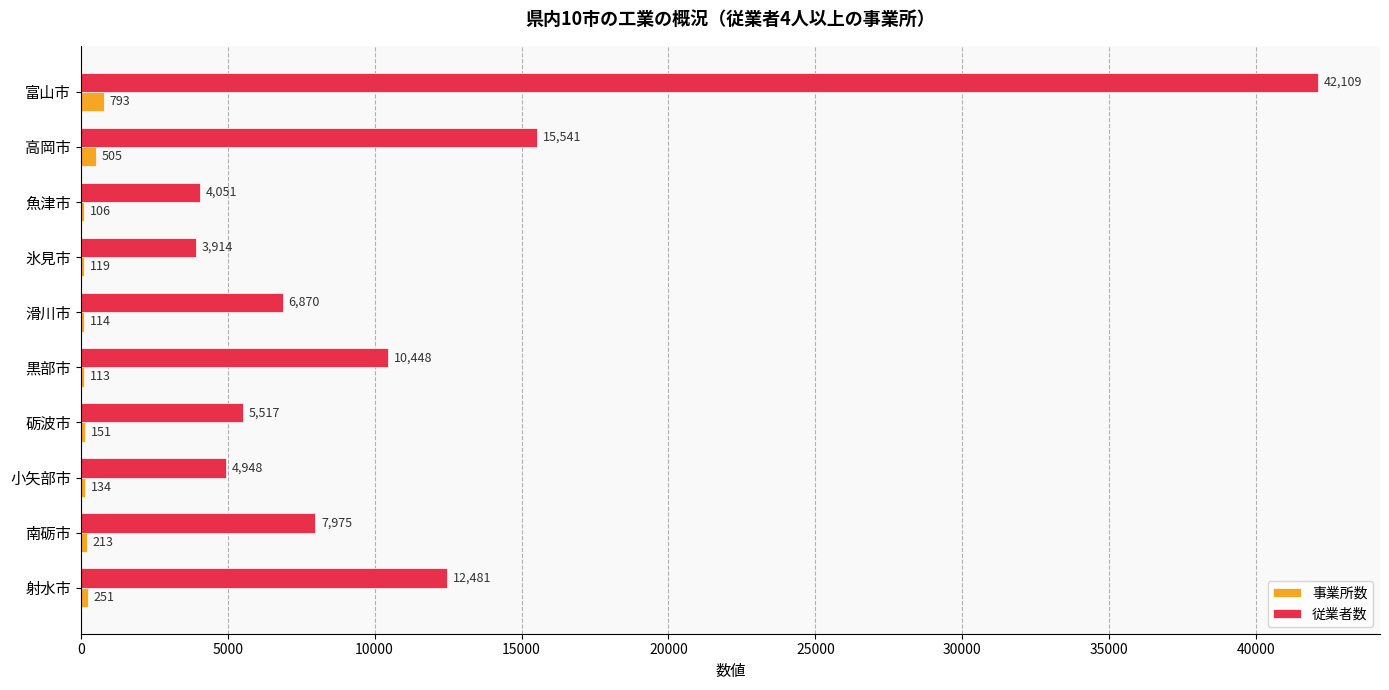

Between 魚津市 and 氷見市, which series saw the biggest shift?

従業者数